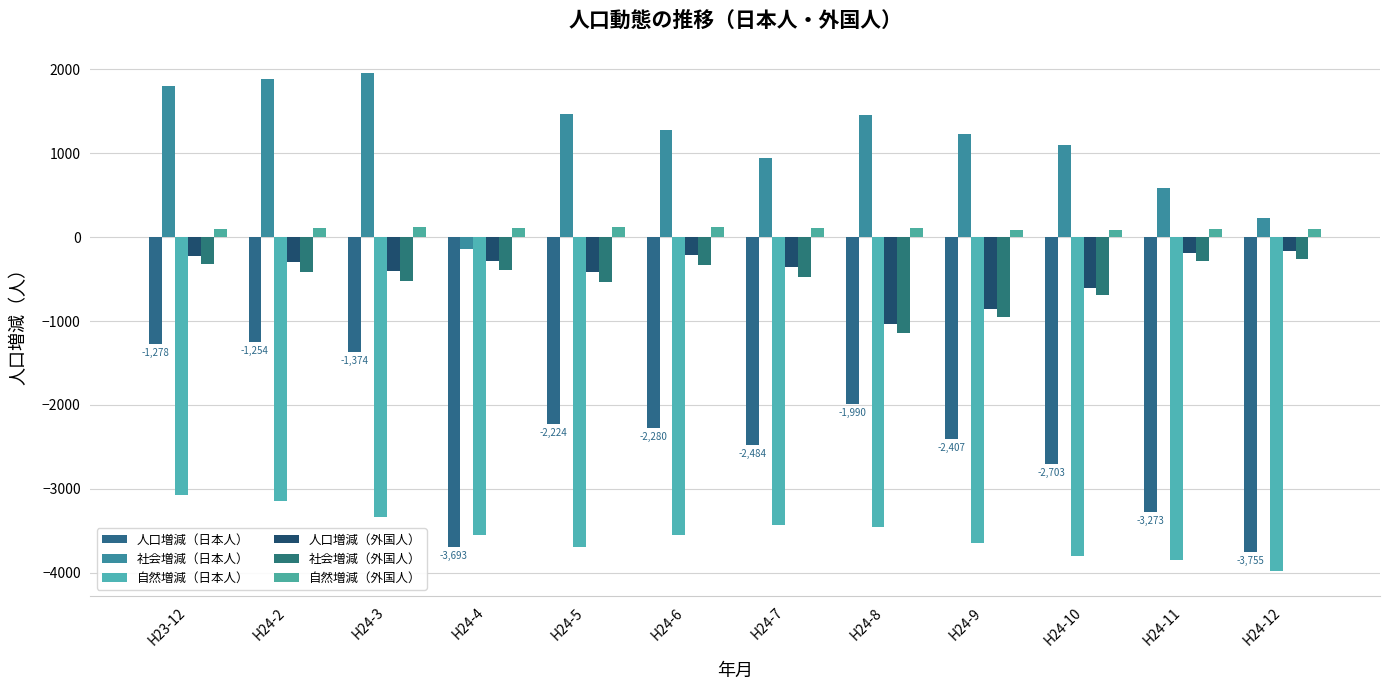

How many values in the 自然増減（日本人） series are below -3548?

6